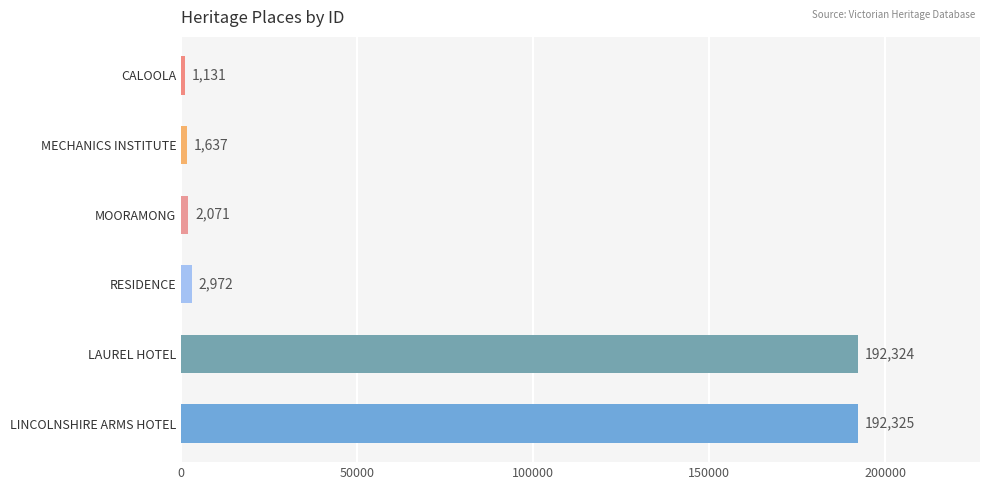

Reading bottom to top, what are all the values shown in this chart?

192325	192324	2972	2071	1637	1131